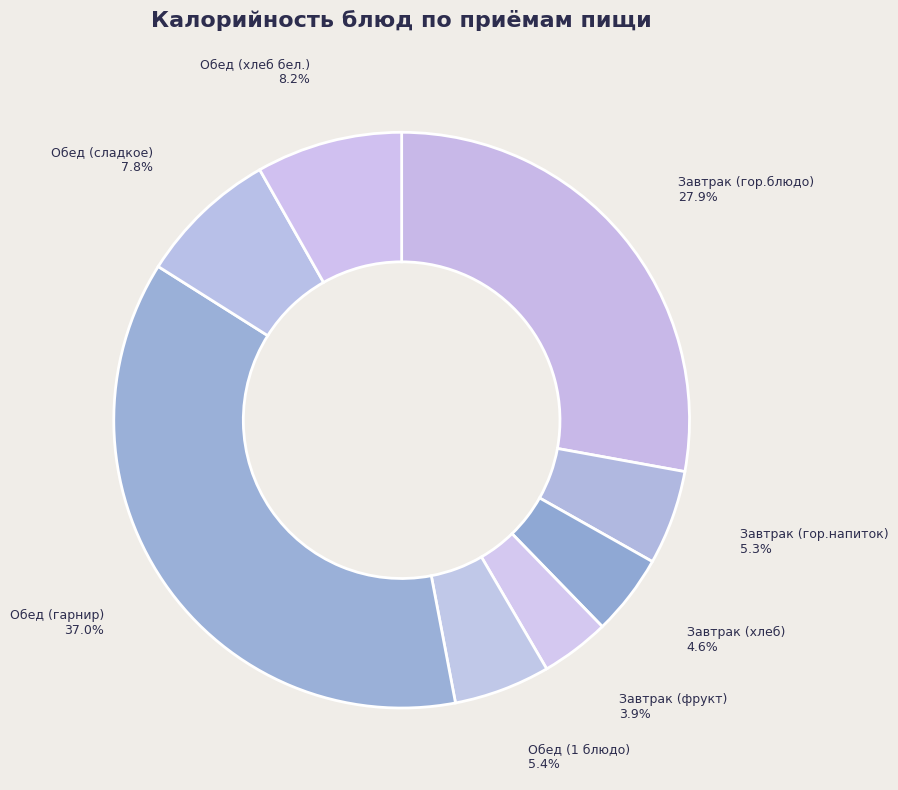

Which slice is the largest?

Обед (гарнир)